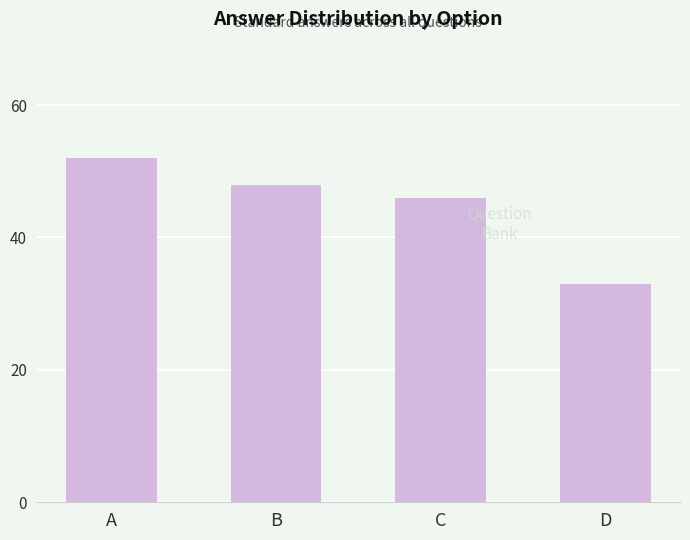

Between C and A, which is larger?

A